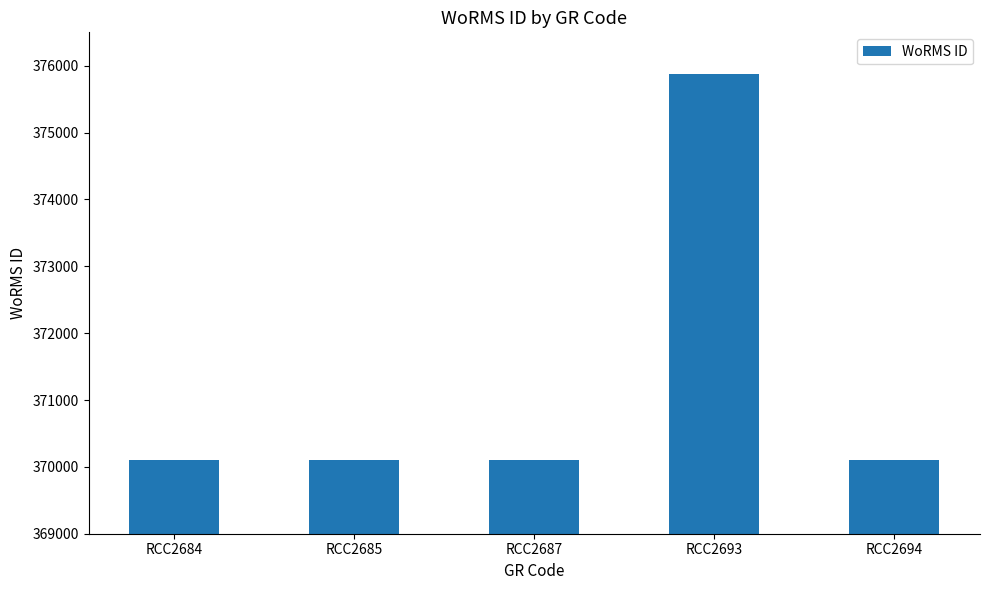

What is the ratio of the value at RCC2694 to the value at RCC2693?

1.0